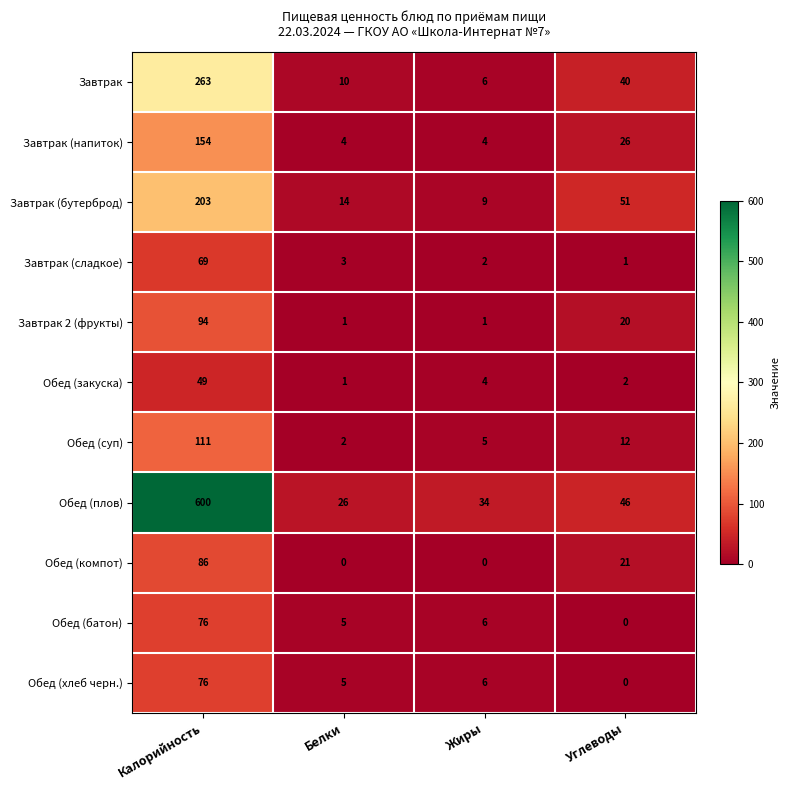

How many values in Обед (батон) are above zero?

3